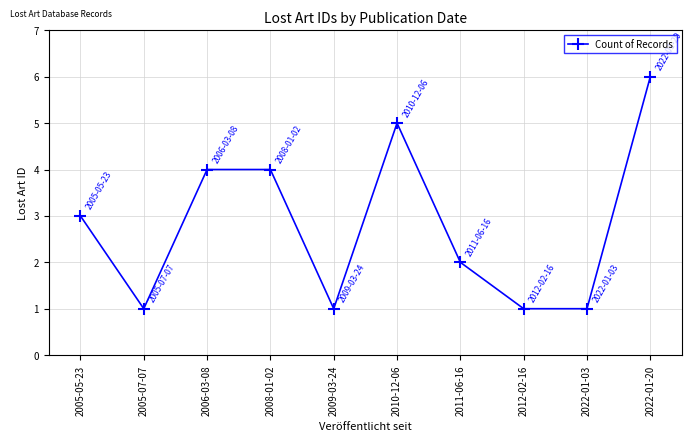

What is the value of the 10th point from the left?

6